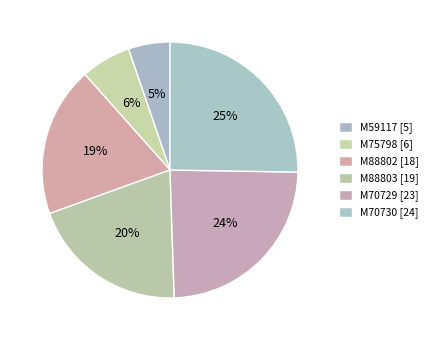

What is the ratio of the value at M75798 to the value at M88803?

0.3